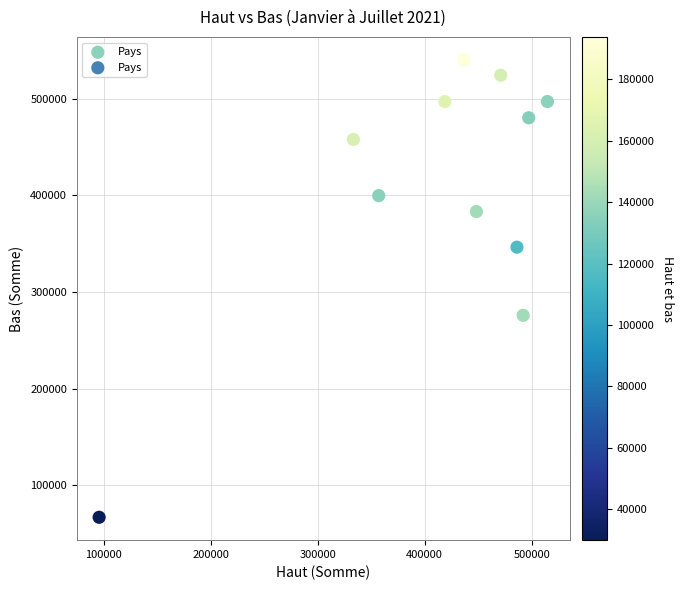

What Y value in the scatter plot is closest to 303491?

275891.6